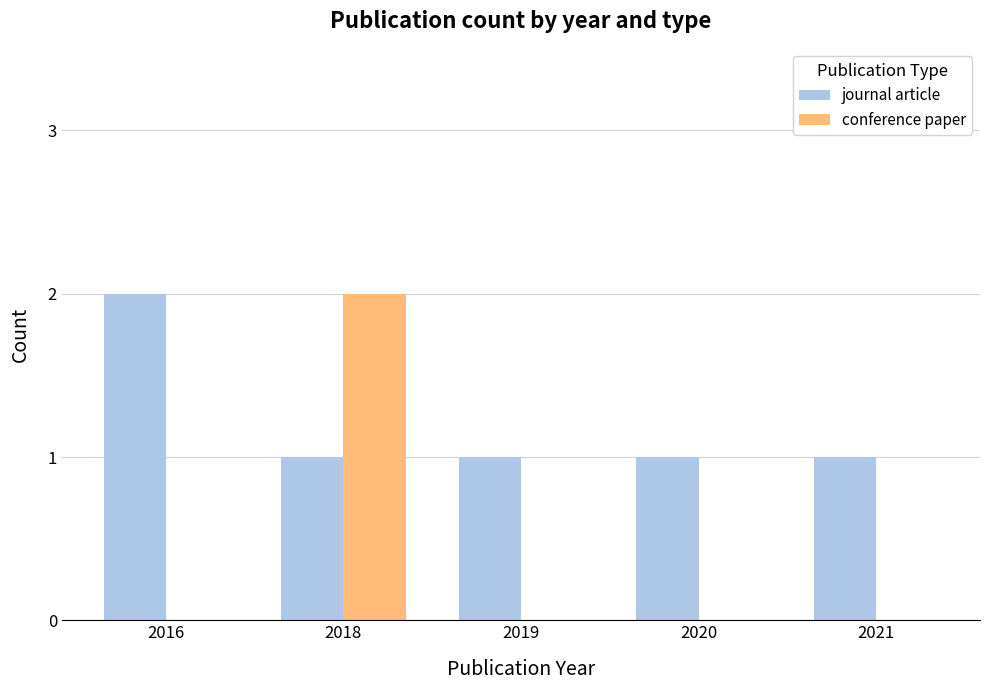

What is the maximum value for journal article?

2